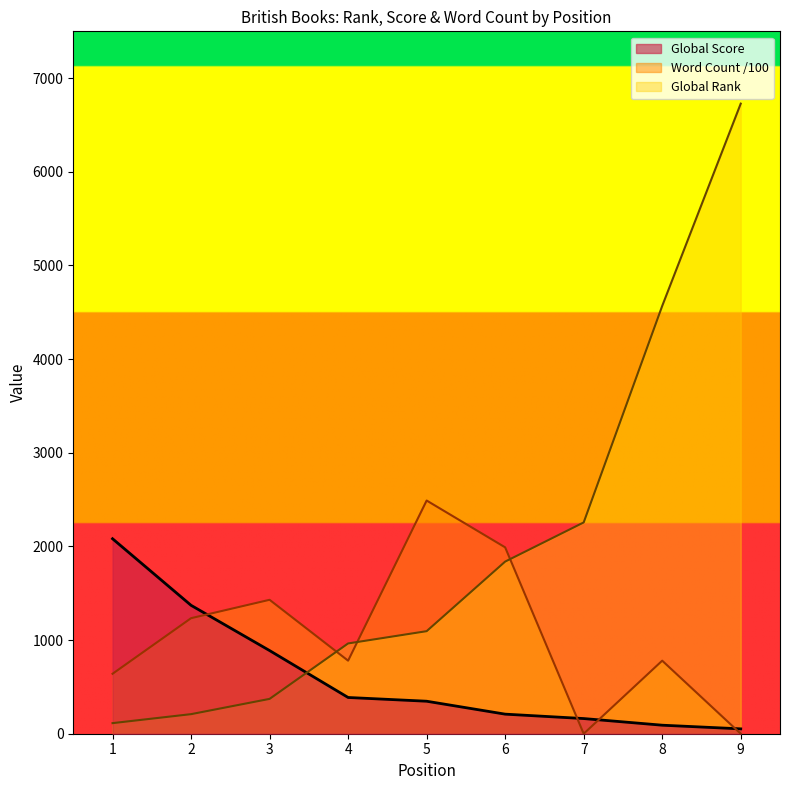

List the labels in order of Word Count value, largest first.

5, 6, 3, 2, 4, 8, 1, 7, 9